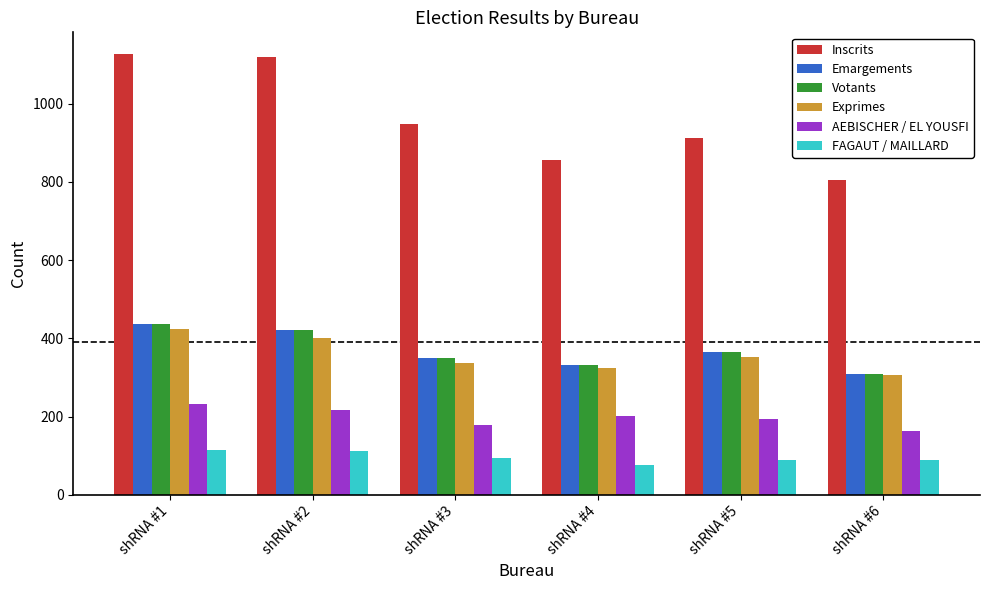

At which label does FAGAUT / MAILLARD first exceed 95?

shRNA #1